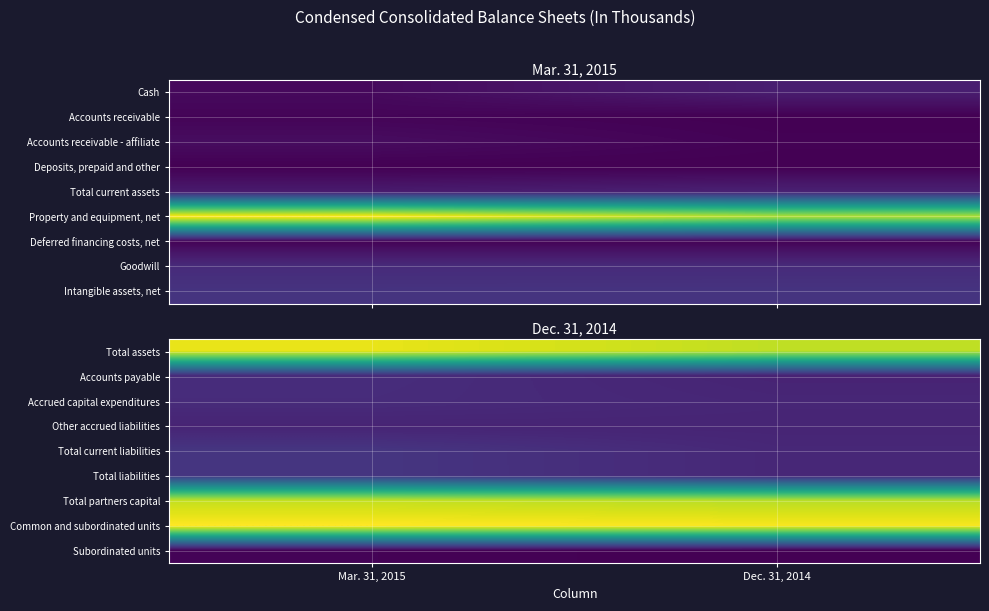

List the labels in order of Accrued capital expenditures value, smallest first.

Dec. 31, 2014, Mar. 31, 2015